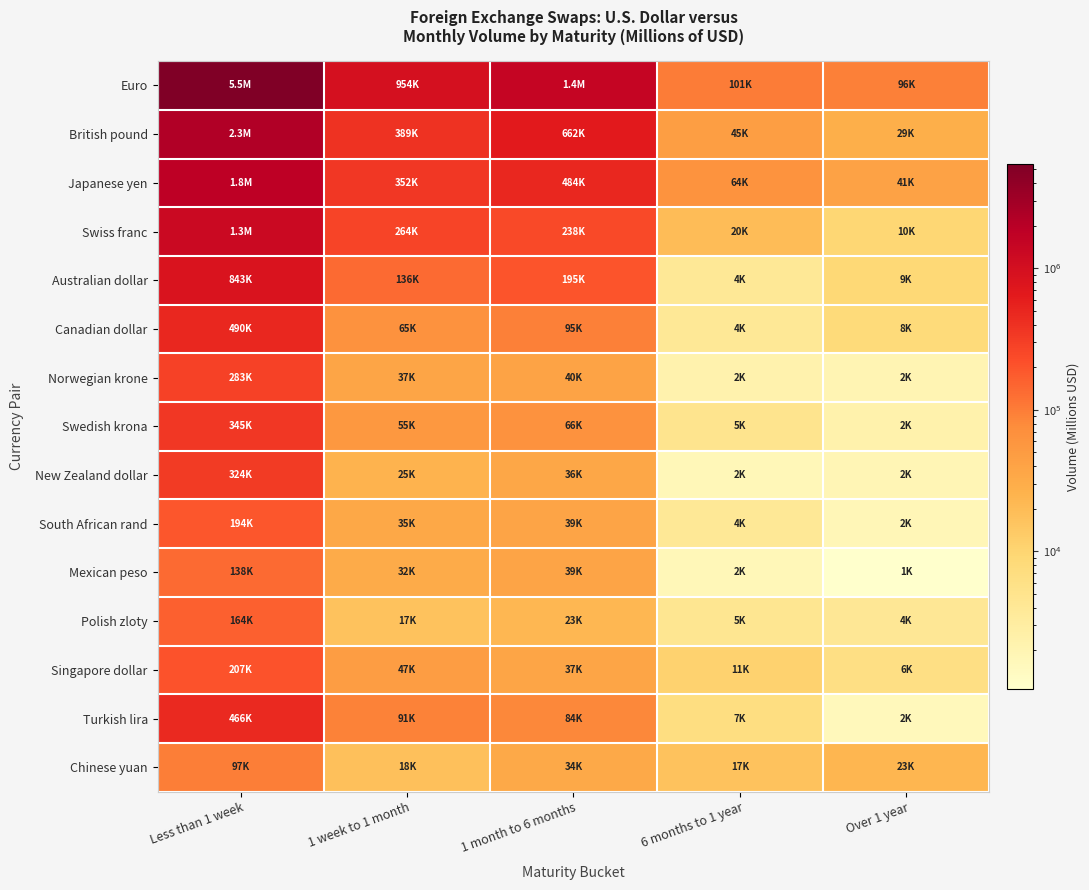

Reading right to left, list all the values displayed in this chart.

Euro: Over 1 year=96368	6 months to 1 year=101265	1 month to 6 months=1446909	1 week to 1 month=954444	Less than 1 week=5478190
British pound: Over 1 year=28735	6 months to 1 year=44843	1 month to 6 months=661931	1 week to 1 month=388530	Less than 1 week=2257028
Japanese yen: Over 1 year=40731	6 months to 1 year=64185	1 month to 6 months=484268	1 week to 1 month=351583	Less than 1 week=1761684
Swiss franc: Over 1 year=9556	6 months to 1 year=20042	1 month to 6 months=237868	1 week to 1 month=263838	Less than 1 week=1295922
Australian dollar: Over 1 year=8924	6 months to 1 year=3990	1 month to 6 months=194910	1 week to 1 month=135953	Less than 1 week=842628
Canadian dollar: Over 1 year=8150	6 months to 1 year=4035	1 month to 6 months=95055	1 week to 1 month=65229	Less than 1 week=489668
Norwegian krone: Over 1 year=2008	6 months to 1 year=2289	1 month to 6 months=40476	1 week to 1 month=37481	Less than 1 week=282545
Swedish krona: Over 1 year=2314	6 months to 1 year=4790	1 month to 6 months=66435	1 week to 1 month=55111	Less than 1 week=345117
New Zealand dollar: Over 1 year=1852	6 months to 1 year=1738	1 month to 6 months=36185	1 week to 1 month=24816	Less than 1 week=324153
South African rand: Over 1 year=1784	6 months to 1 year=4003	1 month to 6 months=39049	1 week to 1 month=34767	Less than 1 week=194045
Mexican peso: Over 1 year=1065	6 months to 1 year=1706	1 month to 6 months=38947	1 week to 1 month=31610	Less than 1 week=137683
Polish zloty: Over 1 year=4174	6 months to 1 year=4513	1 month to 6 months=22546	1 week to 1 month=16995	Less than 1 week=163604
Singapore dollar: Over 1 year=6304	6 months to 1 year=10999	1 month to 6 months=37466	1 week to 1 month=46891	Less than 1 week=207476
Turkish lira: Over 1 year=1607	6 months to 1 year=6776	1 month to 6 months=84355	1 week to 1 month=91351	Less than 1 week=466083
Chinese yuan: Over 1 year=23085	6 months to 1 year=16961	1 month to 6 months=33807	1 week to 1 month=17783	Less than 1 week=96760